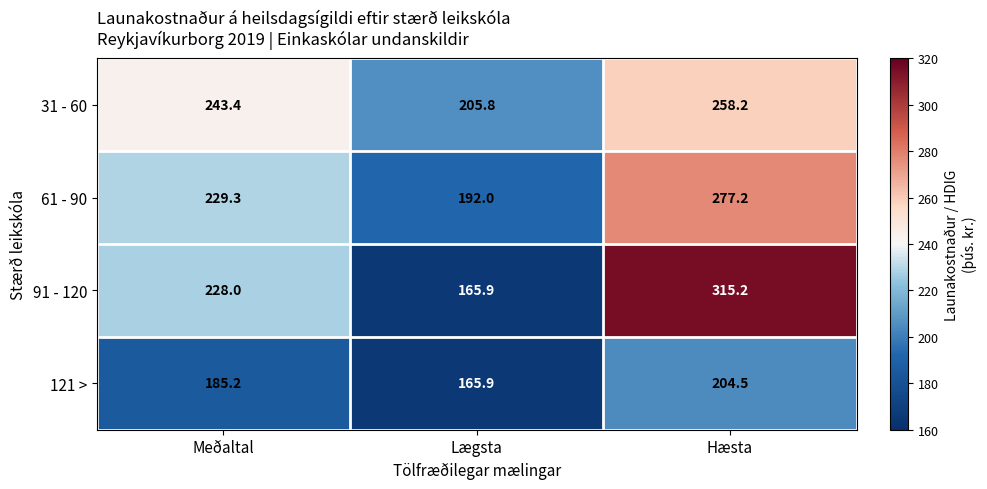

Which series has the widest spread of values?

91 - 120